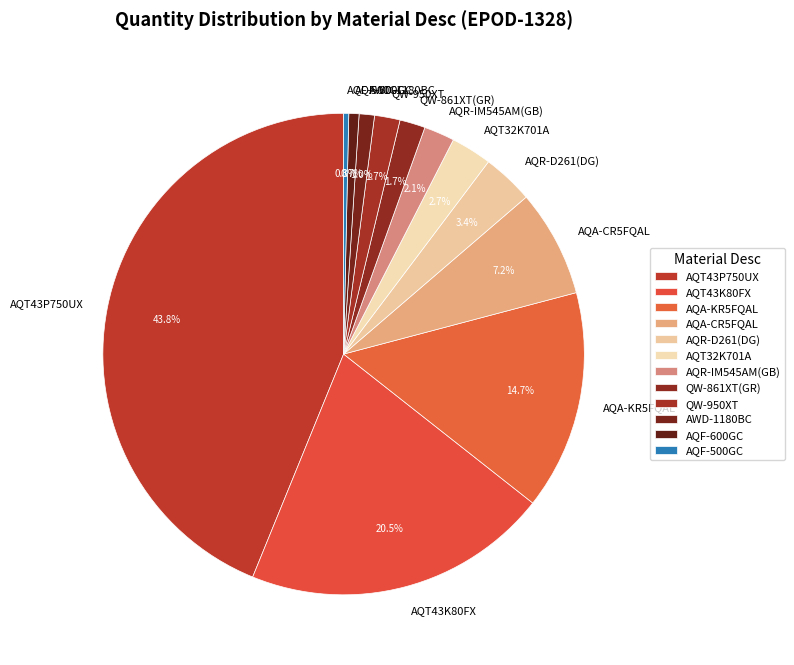

What percentage is NOT represented by AQA-KR5FQAL?

85.3%